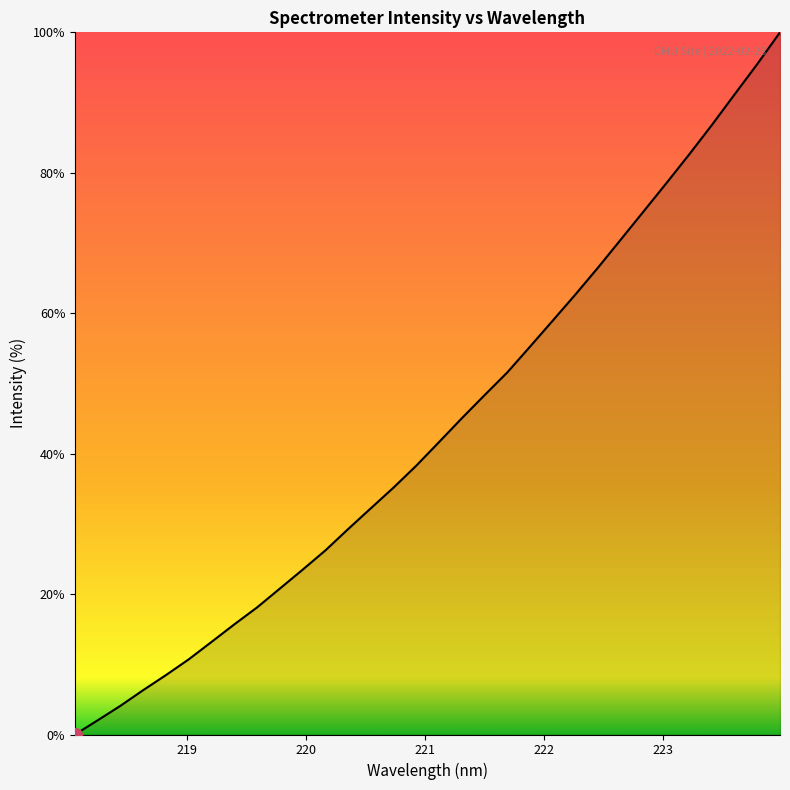

What is the difference between the maximum and minimum values?

100.0